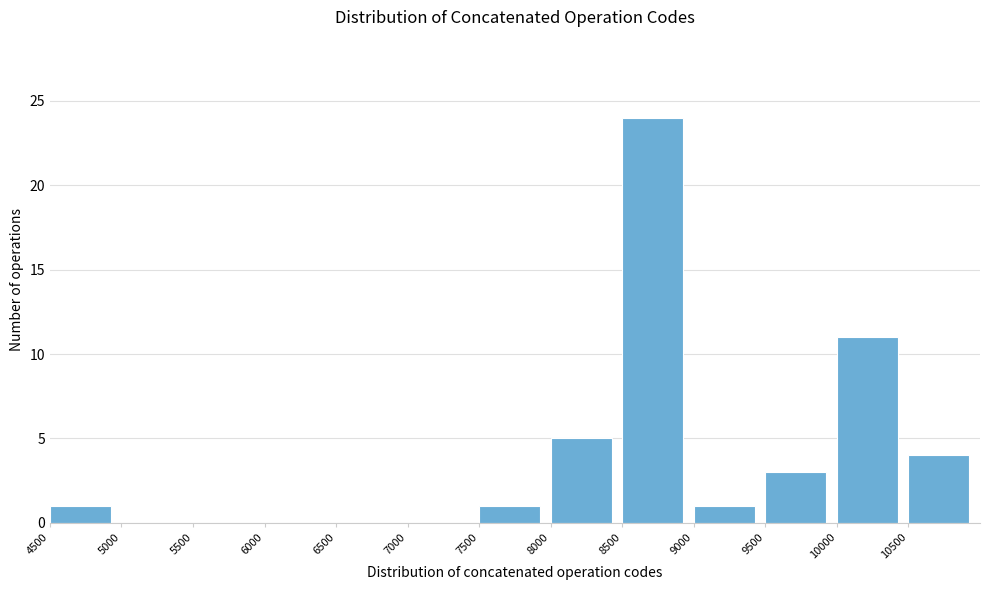

Reading left to right, list every bar in this chart as the range it spans on the x-axis followed by its height. The values are not printed on the chart, so give them approximately, as read against the axis.

4500 to 5000: 1
5000 to 5500: 0
5500 to 6000: 0
6000 to 6500: 0
6500 to 7000: 0
7000 to 7500: 0
7500 to 8000: 1
8000 to 8500: 5
8500 to 9000: 24
9000 to 9500: 1
9500 to 10000: 3
10000 to 10500: 11
10500 to 11000: 4